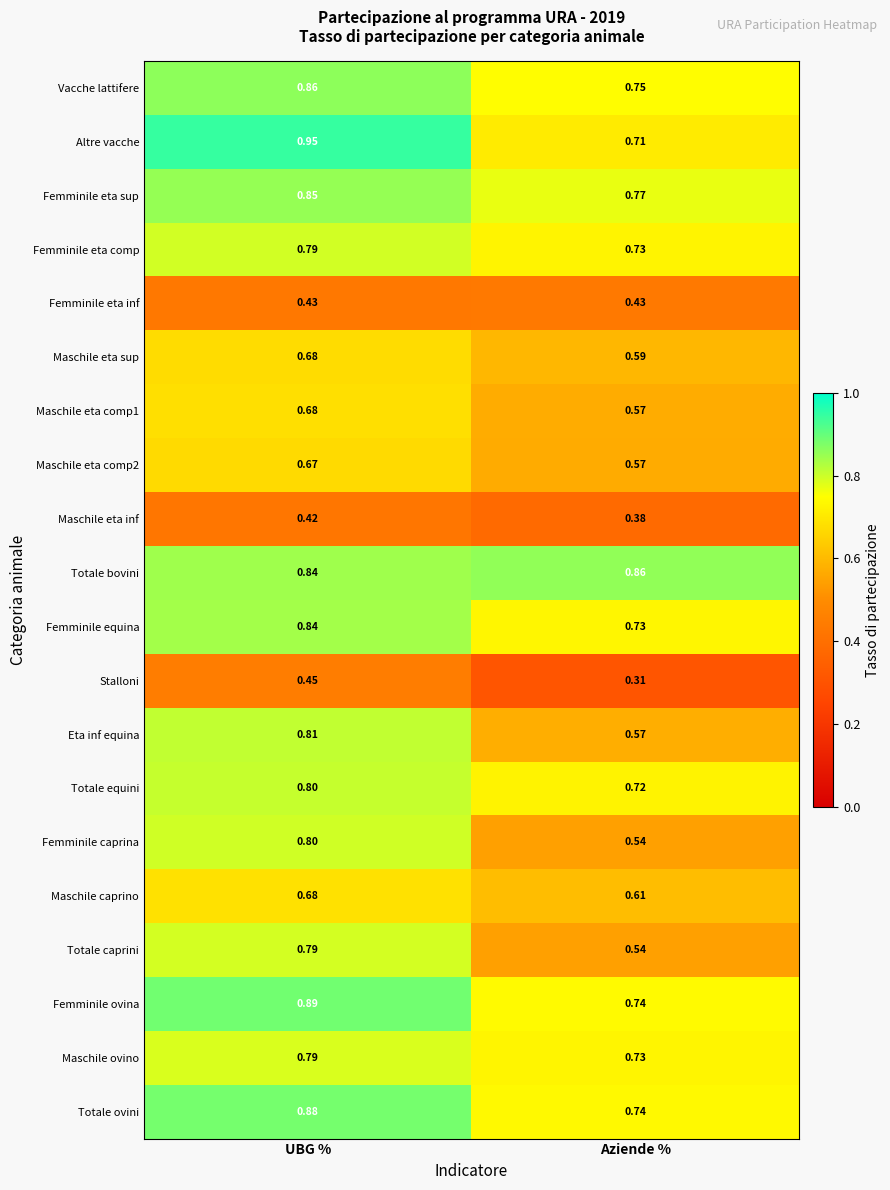

Which series has the largest total across all categories?

Totale bovini